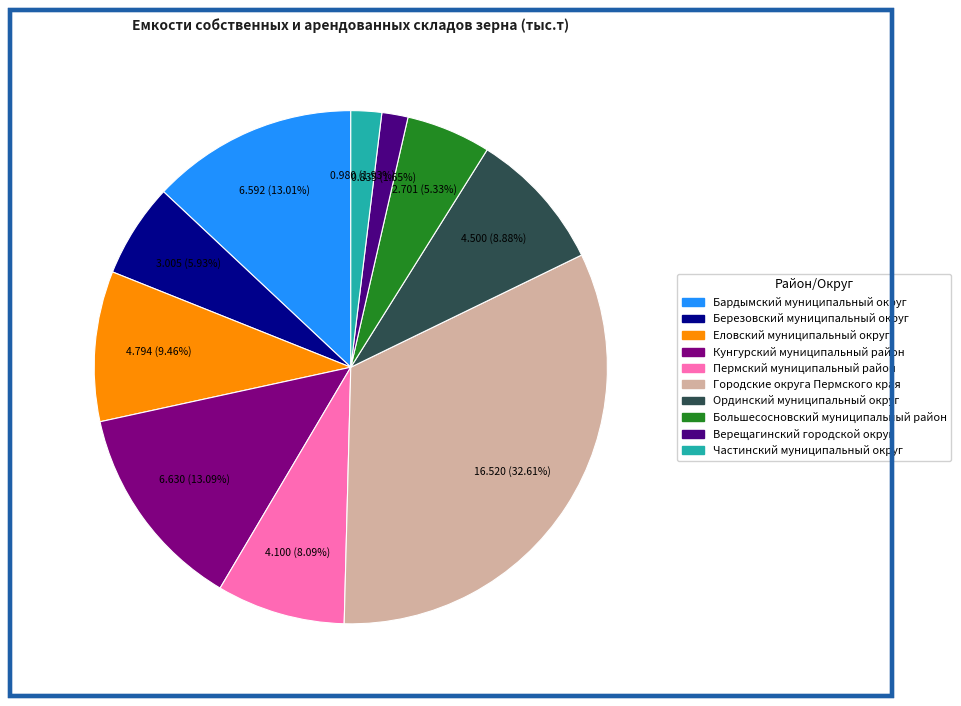

To the nearest percent, what is the average slice percentage?

10%